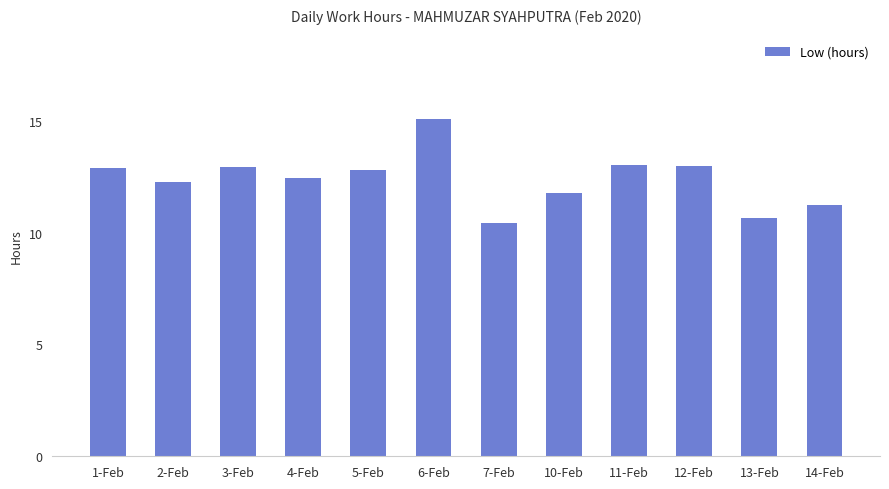

What is the ratio of the value at 6-Feb to the value at 13-Feb?

1.4